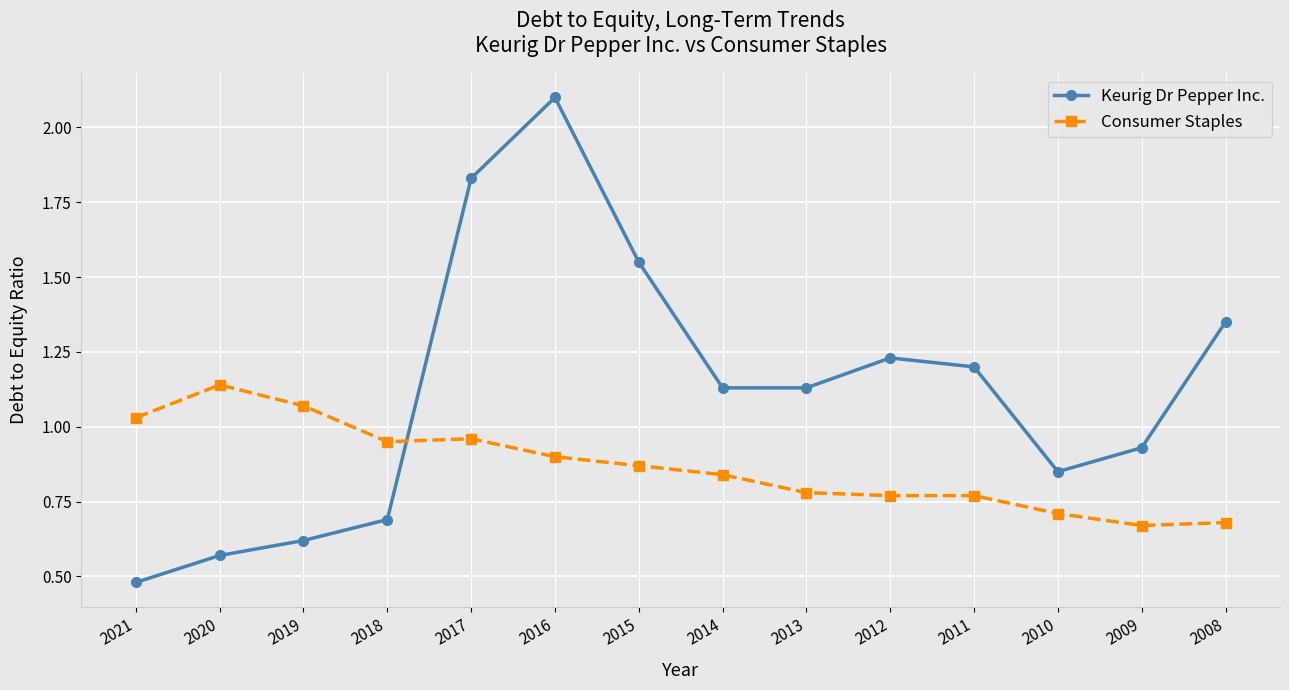

In Keurig Dr Pepper Inc., how many points are higher than both neighbors (excluding endpoints)?

2